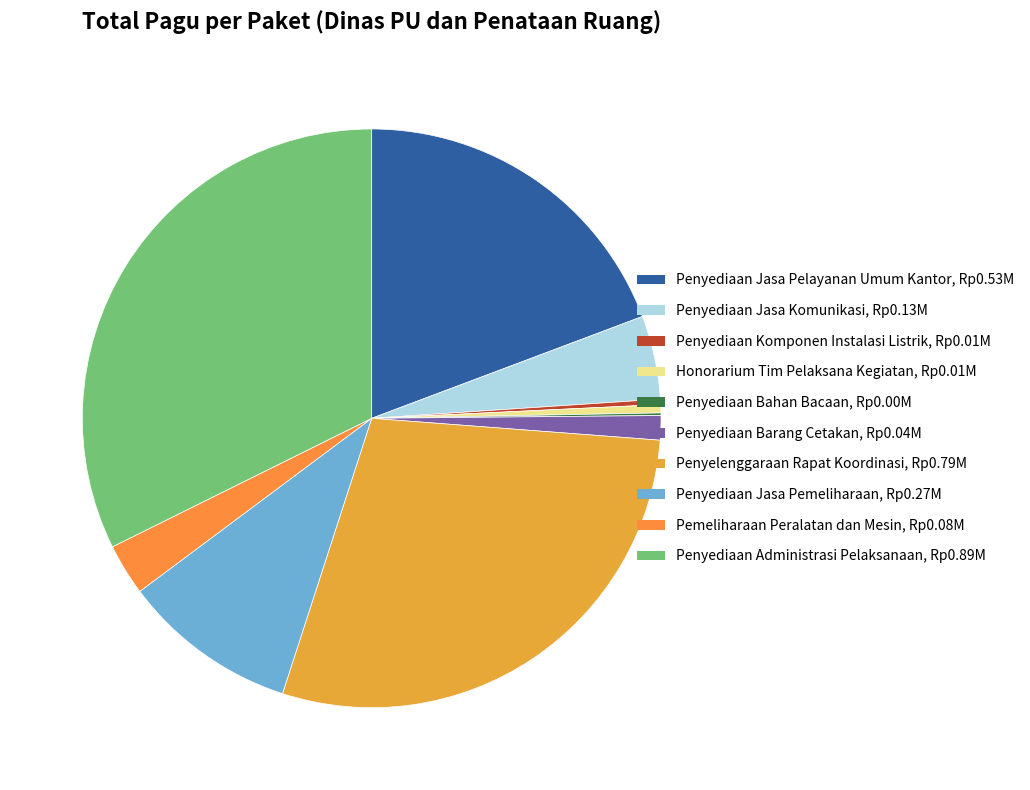

Which category has the smallest portion of the pie?

DINAS PEKERJAAN UMUM DAN PENATAAN RUANG - Penyediaan Bahan Bacaan